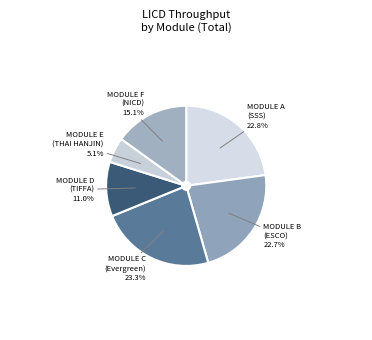

Is MODULE E (THAI HANJIN) the majority of the pie?

No